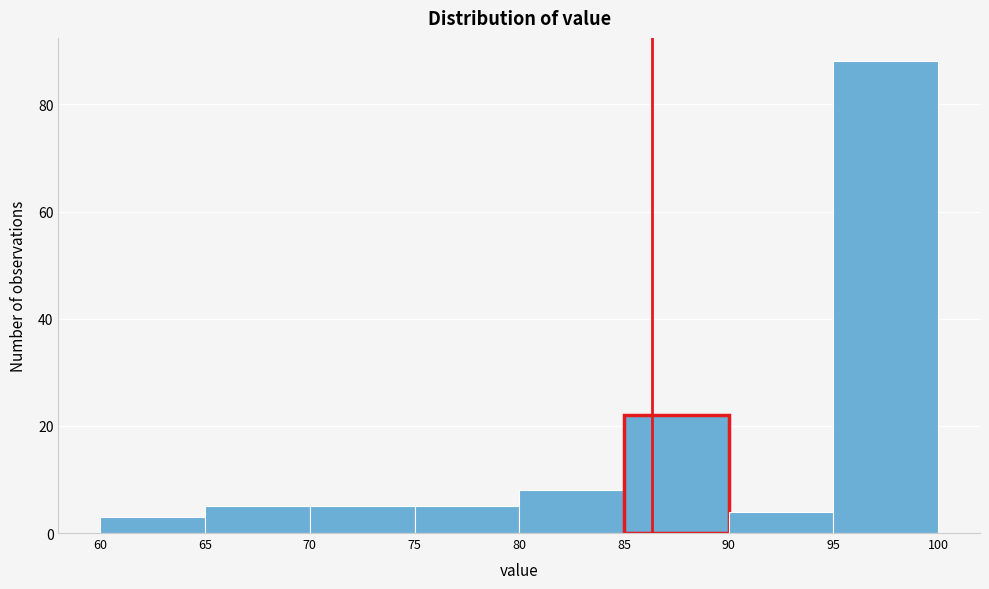

What is the height of the bar covering 65 to 70 on the x-axis? The values are not printed on the chart, so give them approximately, as read against the axis.

6